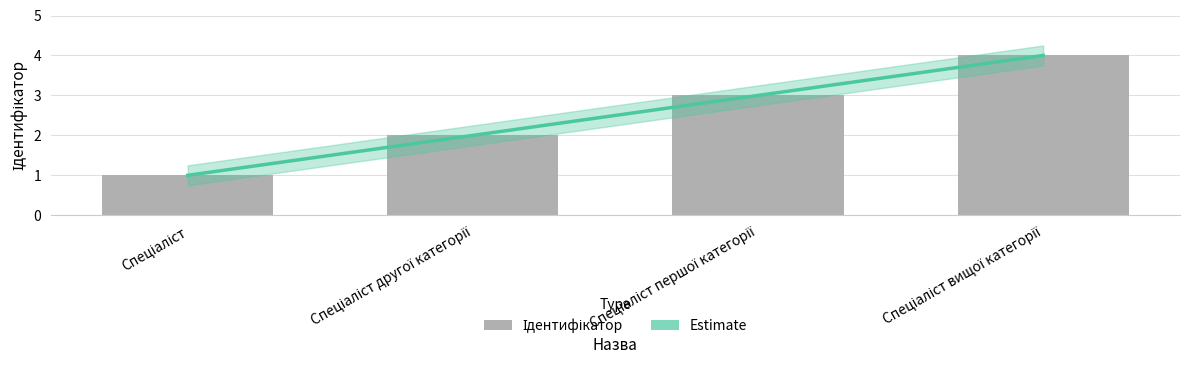

Between Спеціаліст другої категорії and Спеціаліст вищої категорії, which is larger?

Спеціаліст вищої категорії